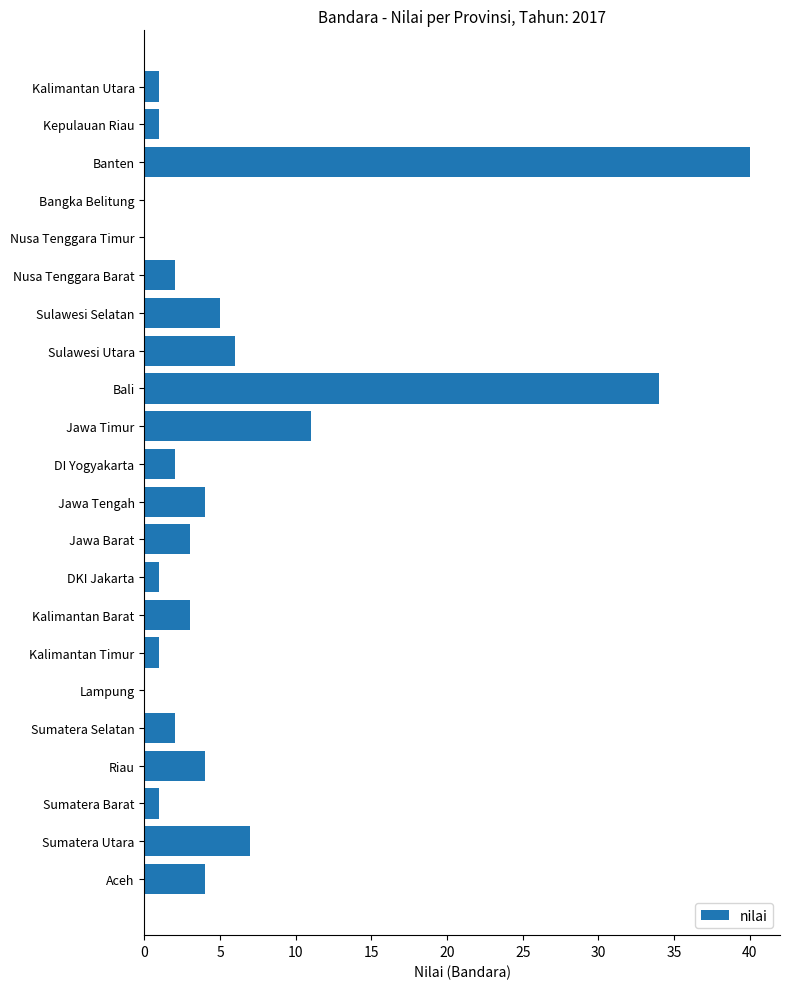

At which label is the value closest to 20?

Jawa Timur